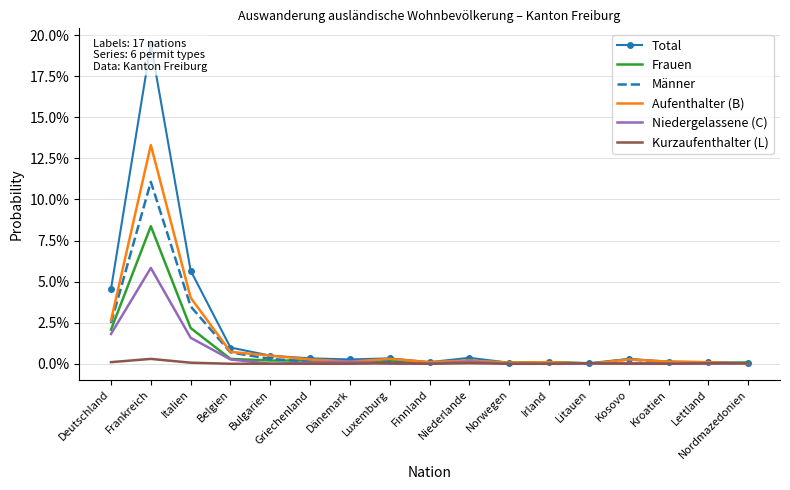

Which category has the lowest value in the Niedergelassene (C) series?

Bulgarien